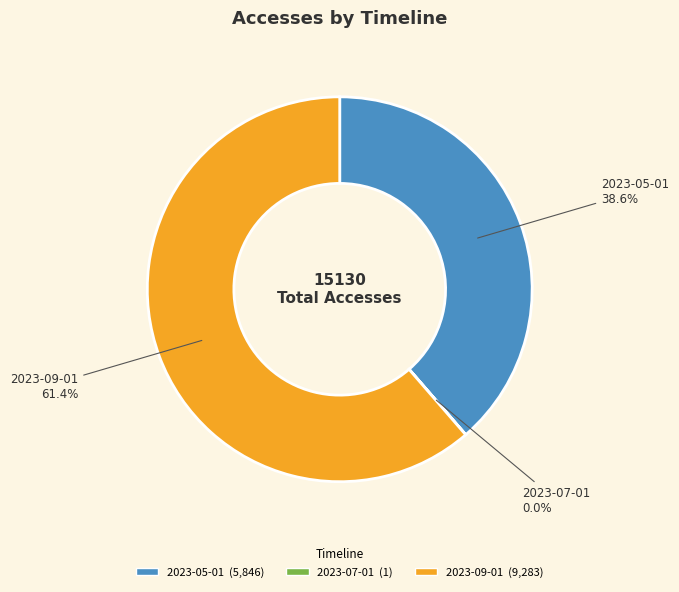

True or false: 2023-05-01 accounts for 32% of the total.

False